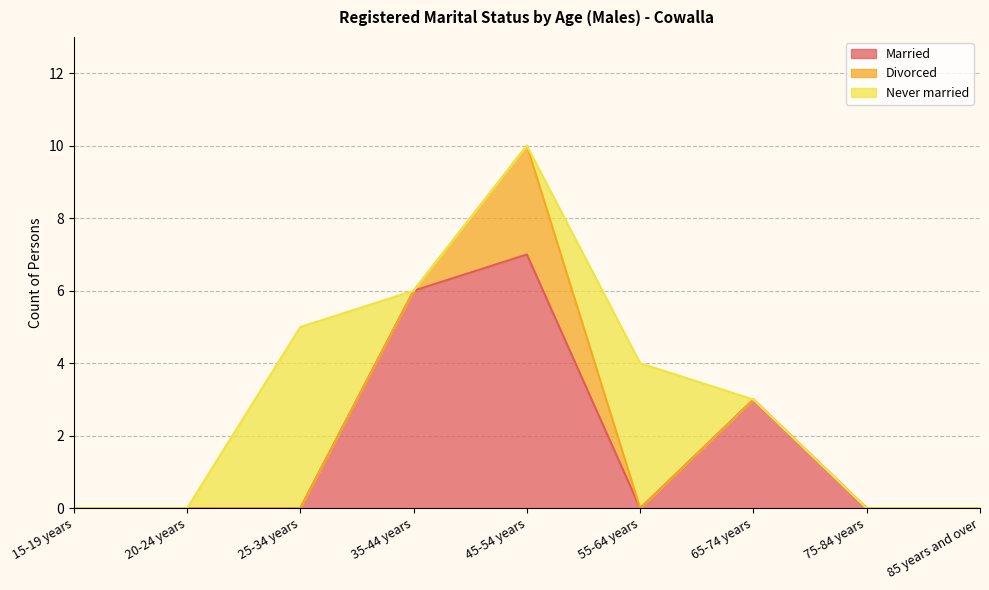

Between which two adjacent categories do Never married and Married first intersect?

25-34 years and 35-44 years